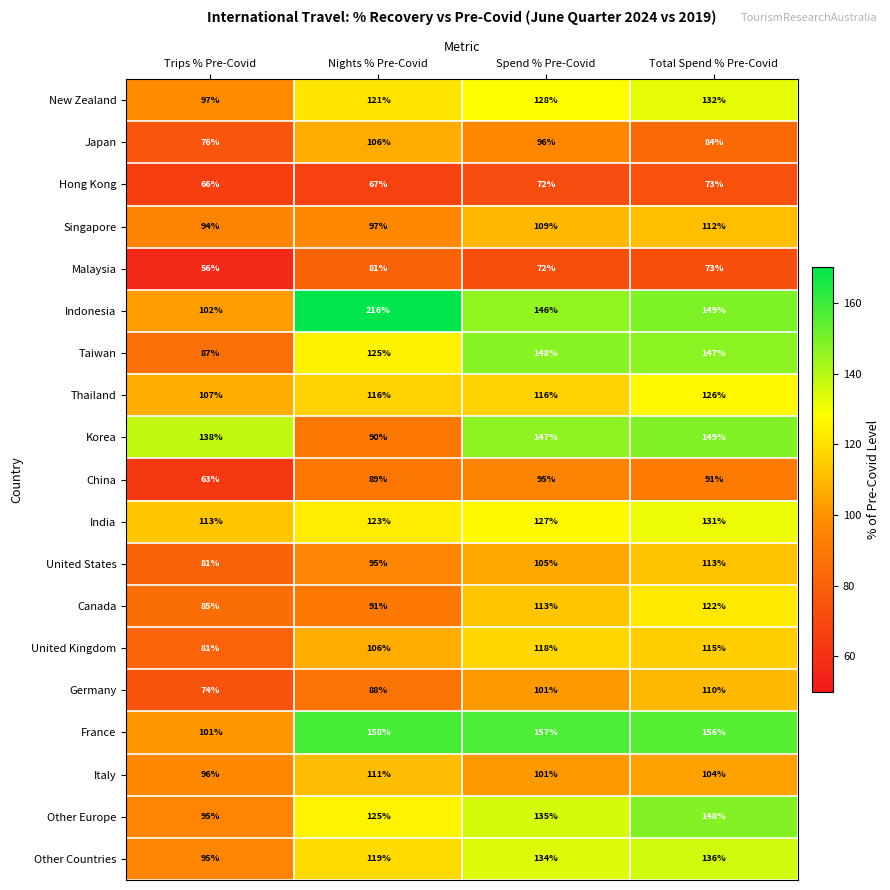

What is the difference between the maximum and minimum values in the United States series?

32